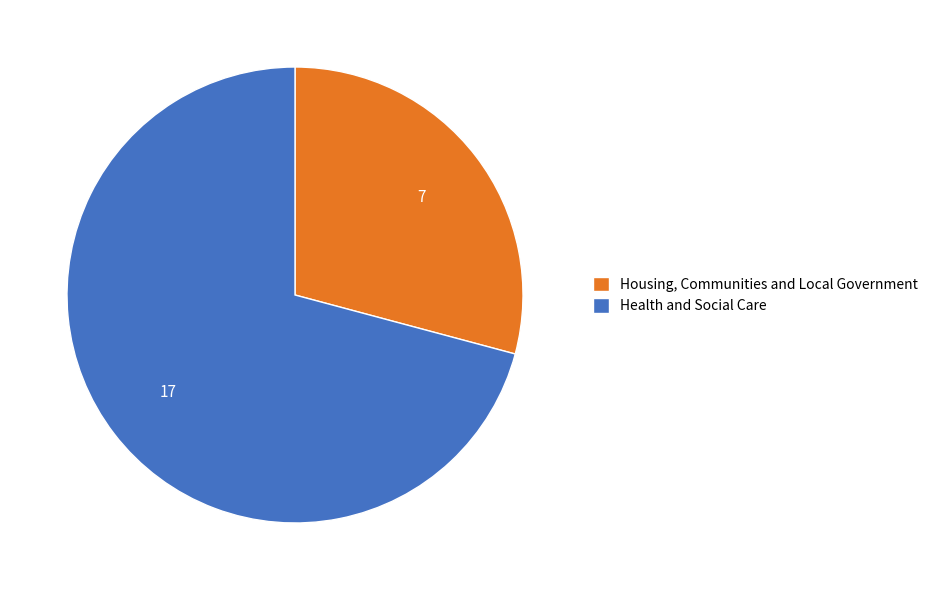

How many slices are in this pie chart?

2